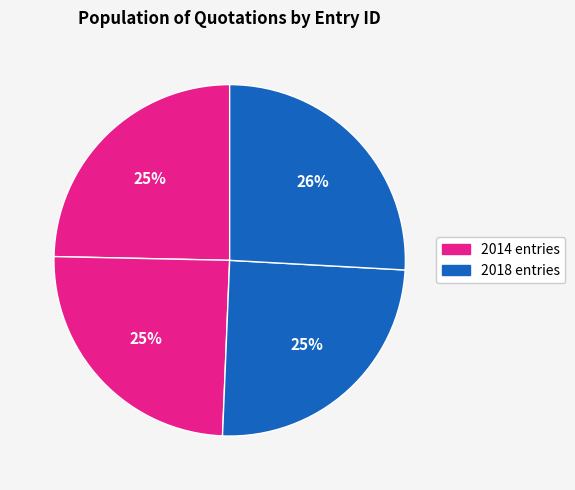

How many segments does this pie chart have?

4